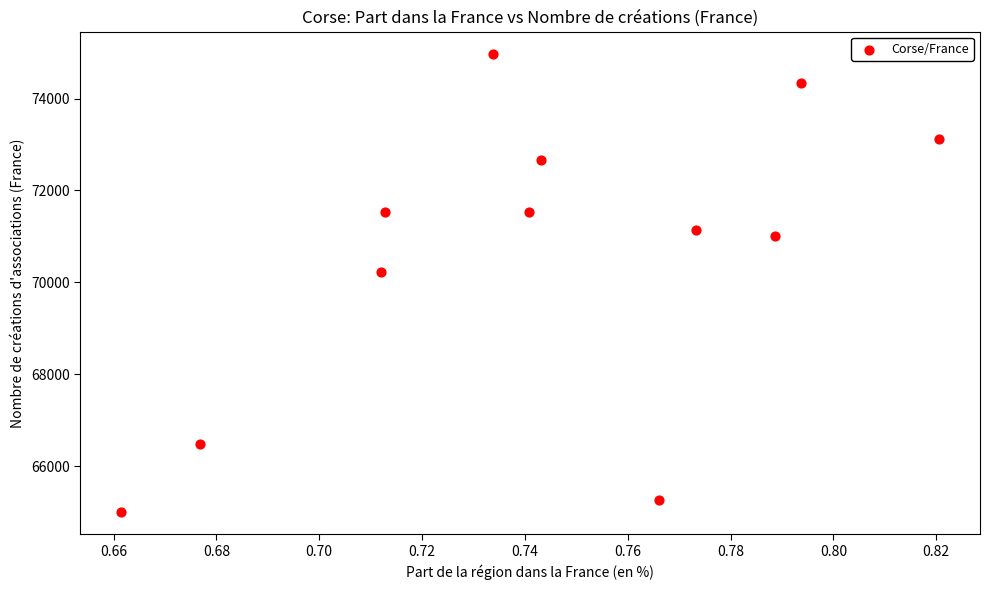

What Y value in the scatter plot is closest to 69985?

70220